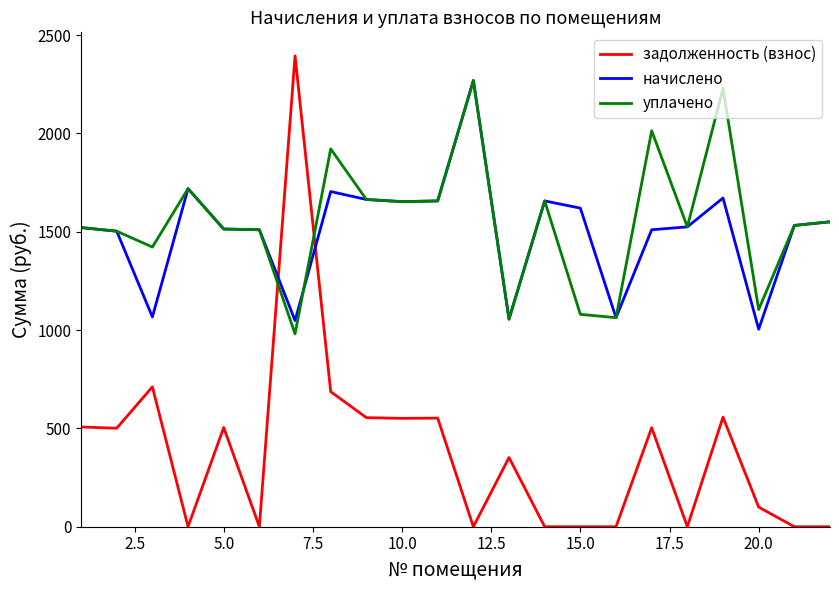

What is the greatest value displayed?

2394.7